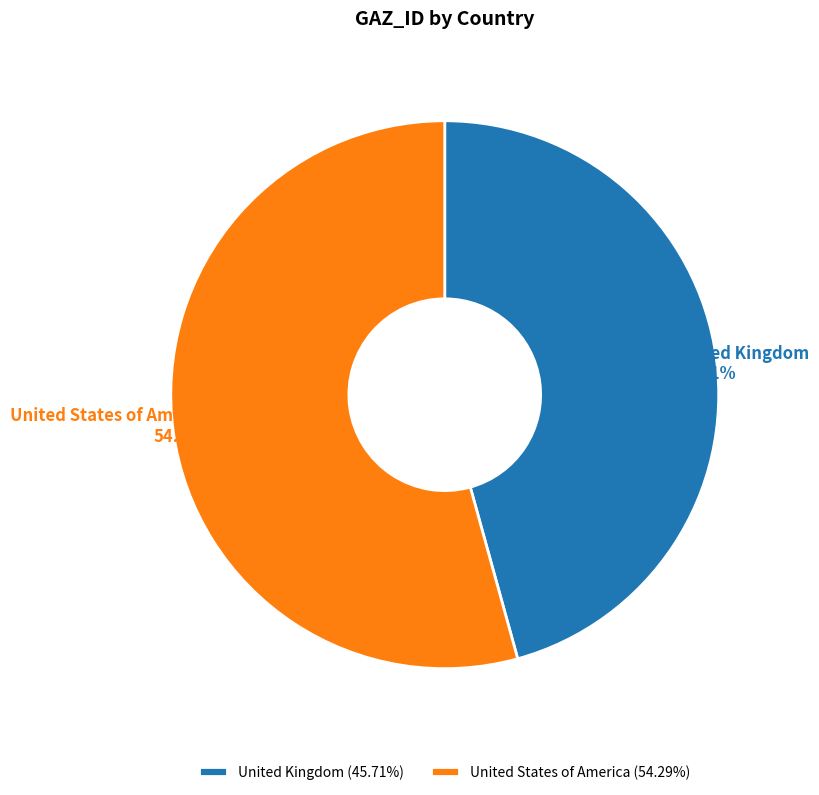

Does United States of America represent more than half of the total?

Yes